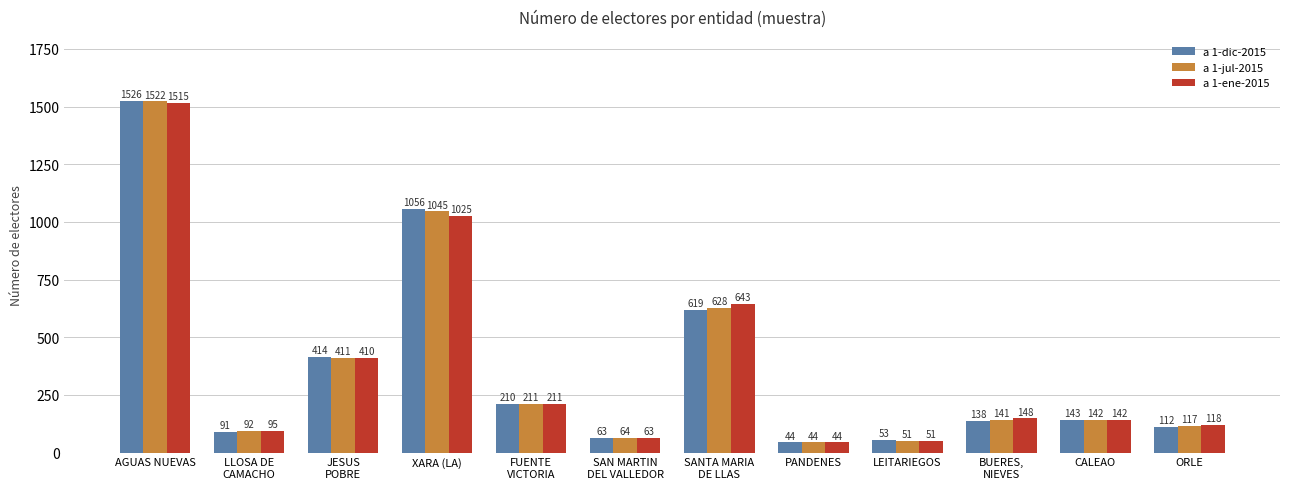

Reading left to right, extract all data points from this chart.

a 1-dic-2015: AGUAS NUEVAS=1526	LLOSA DE
CAMACHO=91	JESUS
POBRE=414	XARA (LA)=1056	FUENTE
VICTORIA=210	SAN MARTIN
DEL VALLEDOR=63	SANTA MARIA
DE LLAS=619	PANDENES=44	LEITARIEGOS=53	BUERES,
NIEVES=138	CALEAO=143	ORLE=112
a 1-jul-2015: AGUAS NUEVAS=1522	LLOSA DE
CAMACHO=92	JESUS
POBRE=411	XARA (LA)=1045	FUENTE
VICTORIA=211	SAN MARTIN
DEL VALLEDOR=64	SANTA MARIA
DE LLAS=628	PANDENES=44	LEITARIEGOS=51	BUERES,
NIEVES=141	CALEAO=142	ORLE=117
a 1-ene-2015: AGUAS NUEVAS=1515	LLOSA DE
CAMACHO=95	JESUS
POBRE=410	XARA (LA)=1025	FUENTE
VICTORIA=211	SAN MARTIN
DEL VALLEDOR=63	SANTA MARIA
DE LLAS=643	PANDENES=44	LEITARIEGOS=51	BUERES,
NIEVES=148	CALEAO=142	ORLE=118